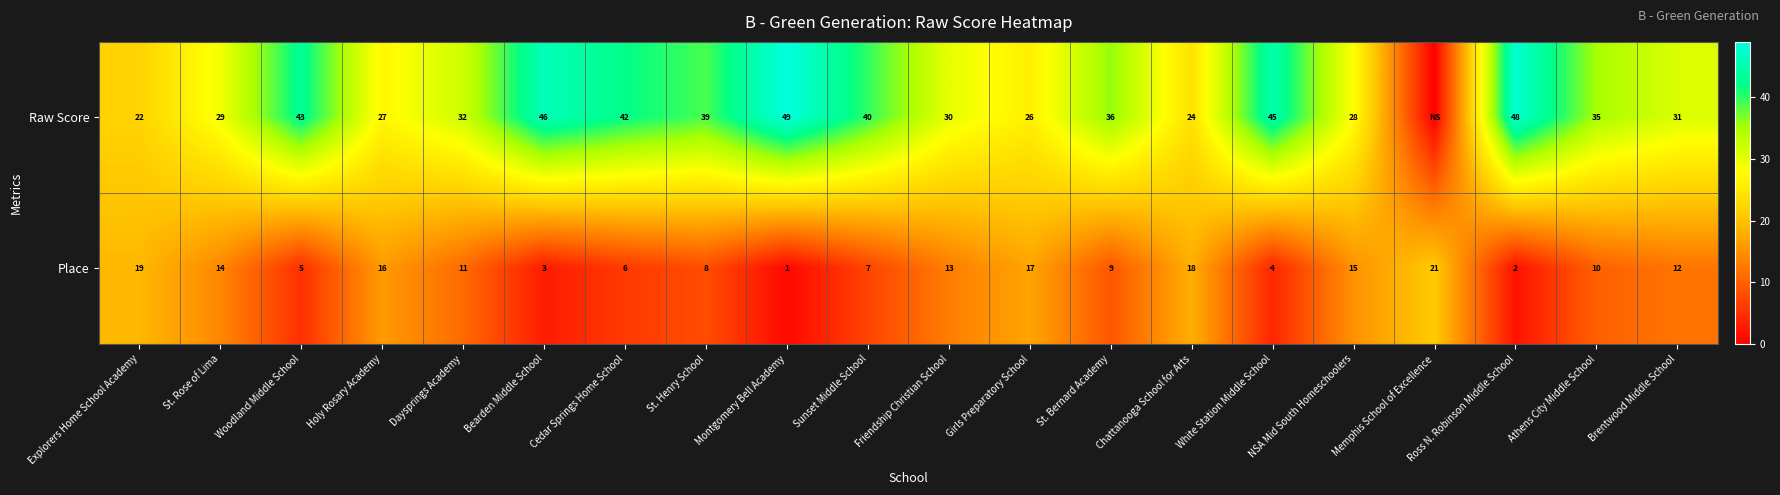

What is the total value across all series at NSA Mid South Homeschoolers?

43